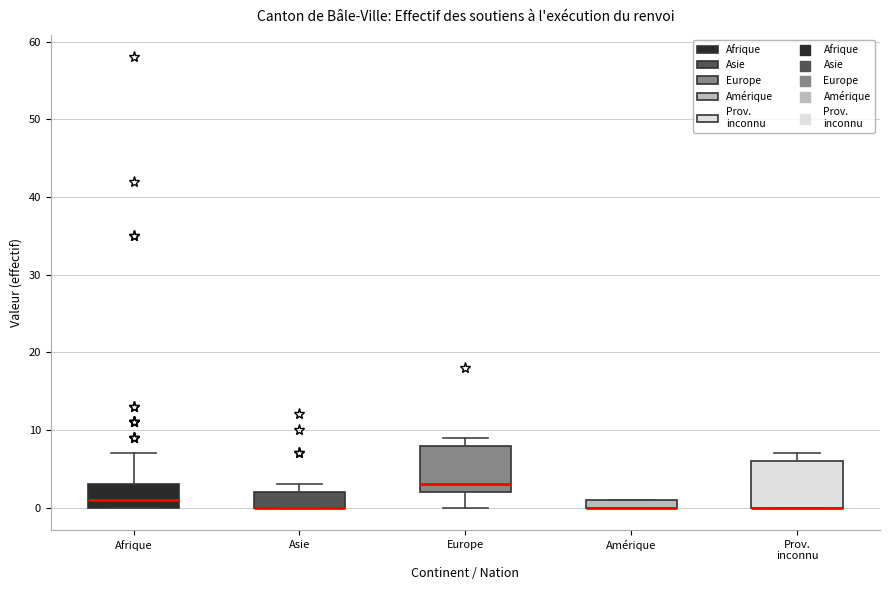

Where does the lower whisker of the box for Europe end on the y-axis? The values are not printed on the chart, so give them approximately, as read against the axis.

0